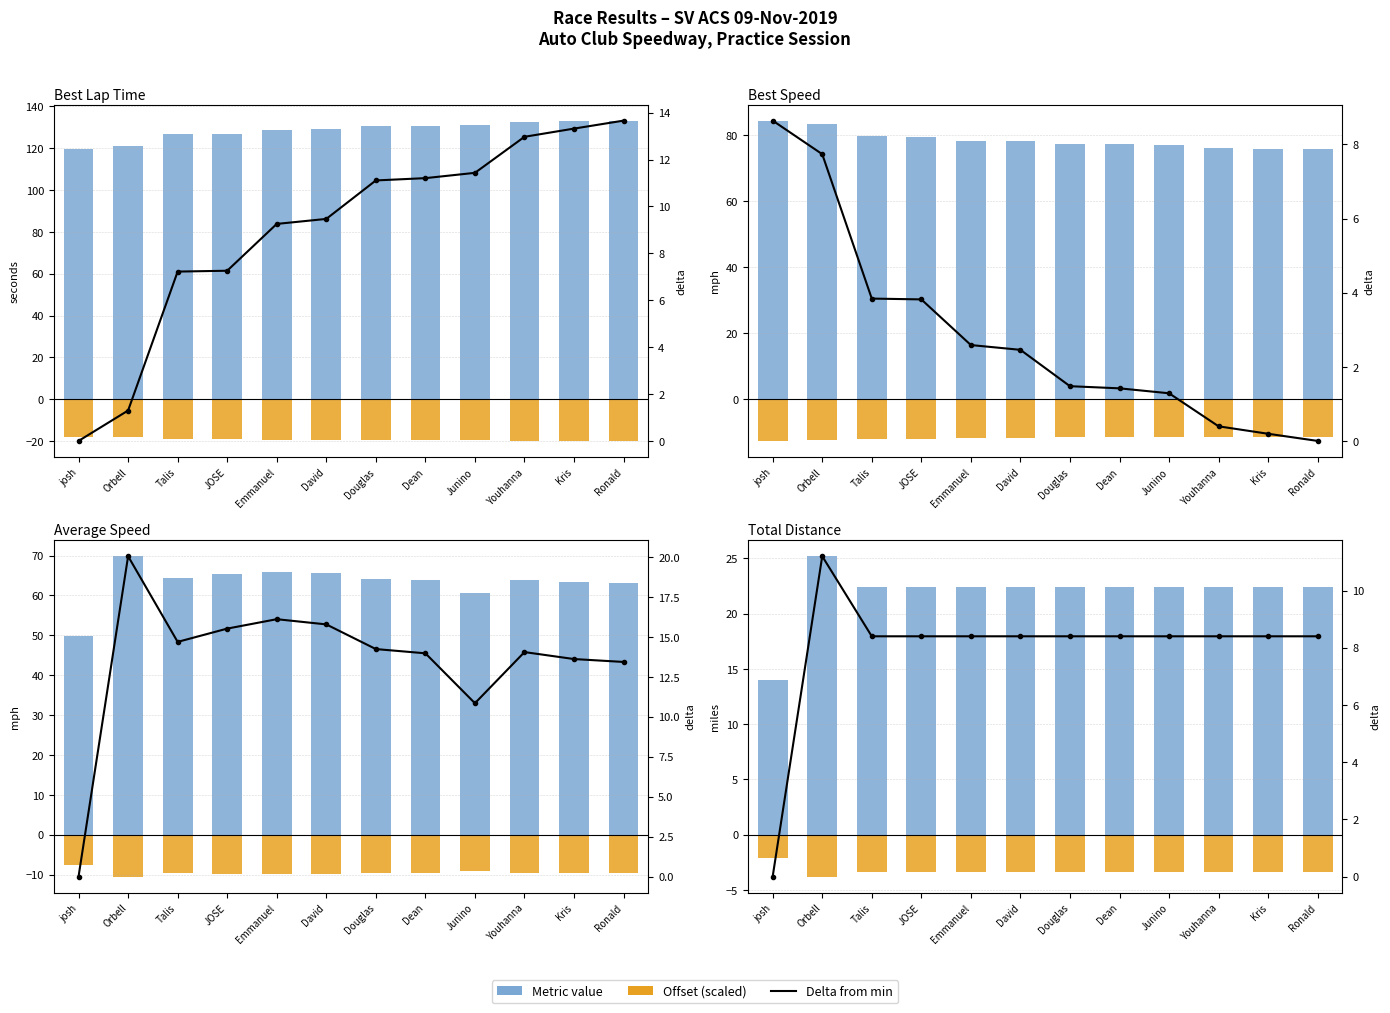

What is the label of the 10th bar from the left?

Youhanna